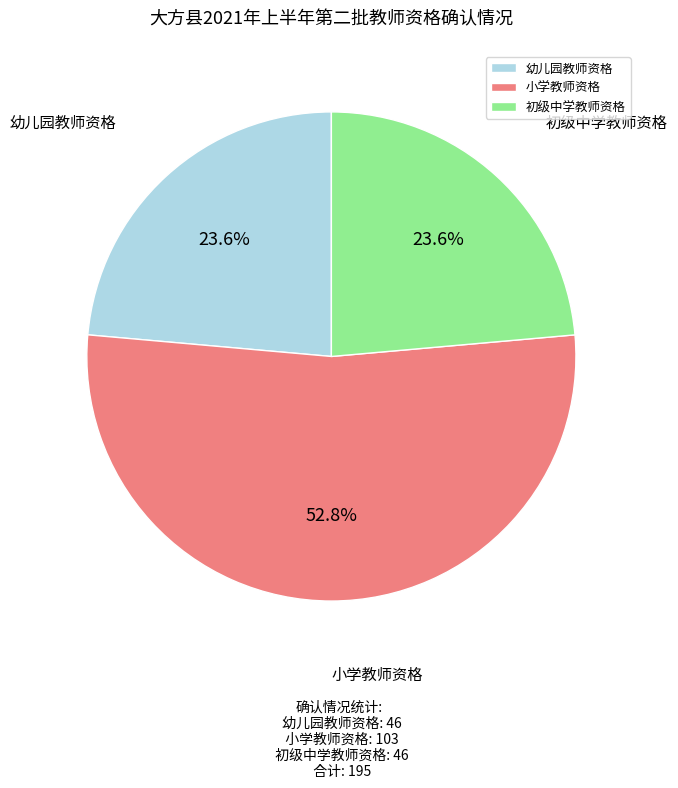

How many segments does this pie chart have?

3